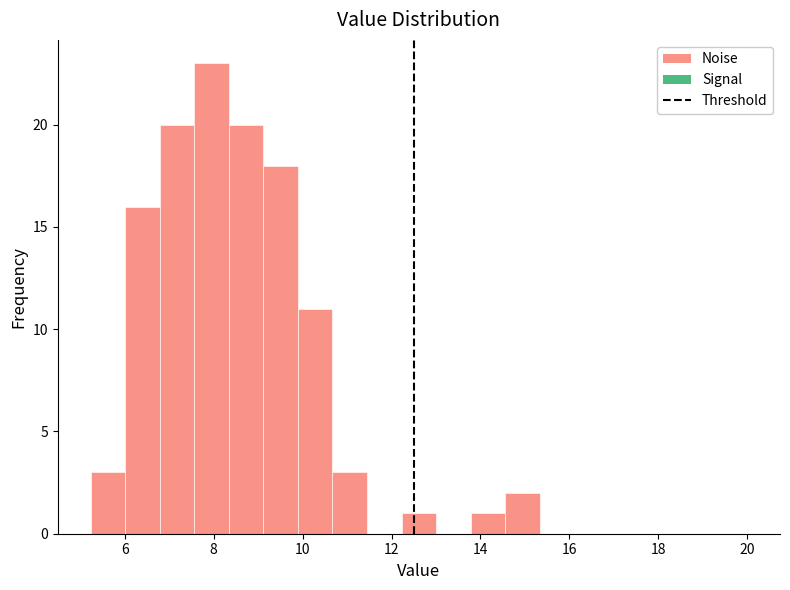

Read against the x-axis, roughly where is the centre of the tallest bar?

8.0